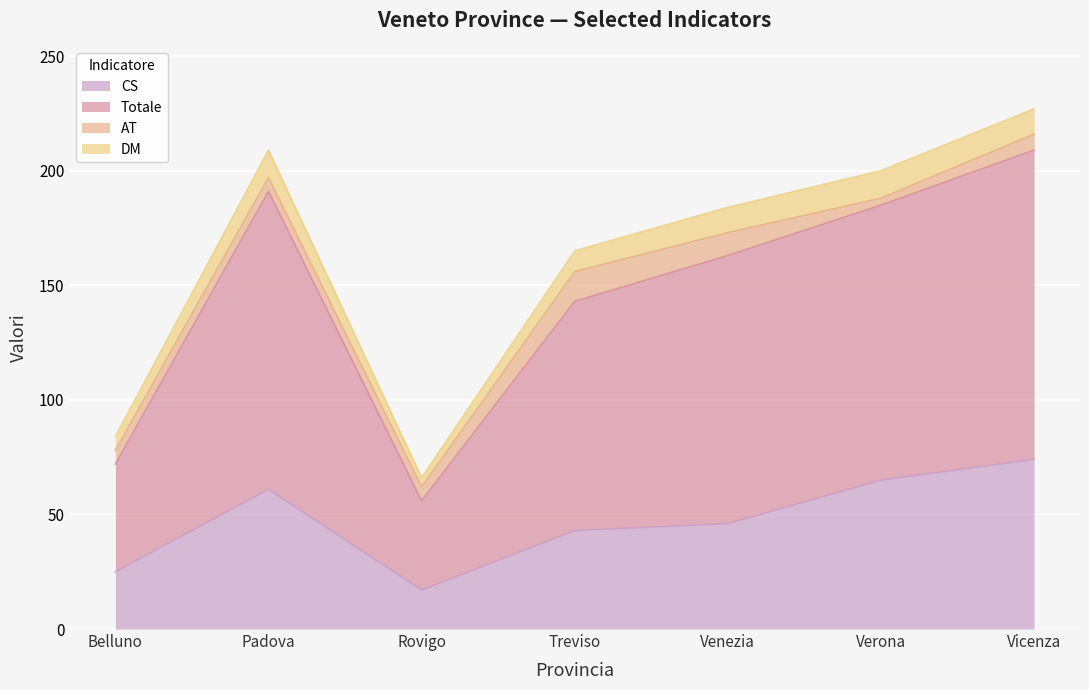

Which category has the lowest value in the CS series?

Rovigo